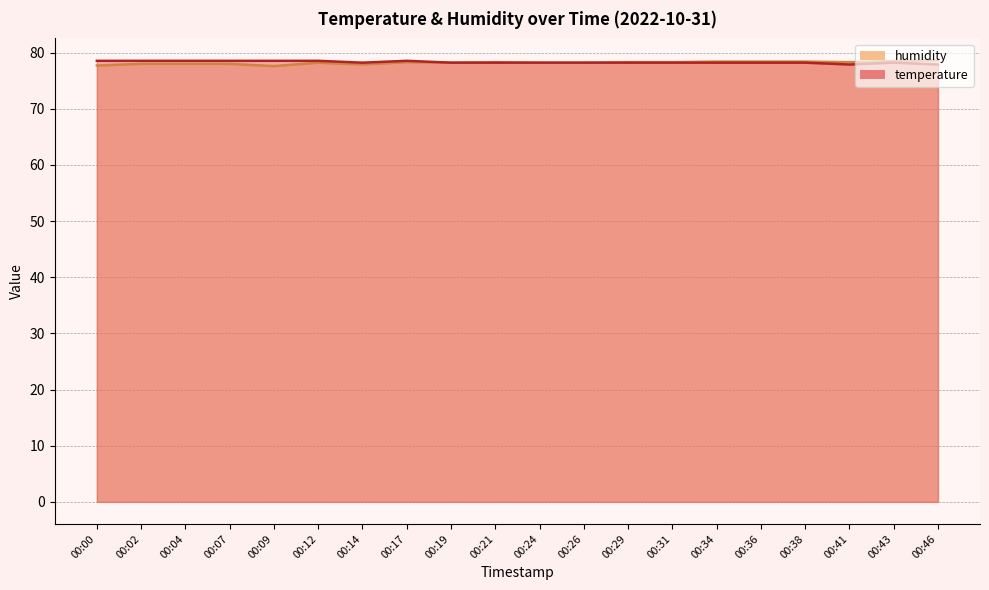

Rank the series by their average value, from highest to lowest.

temperature, humidity